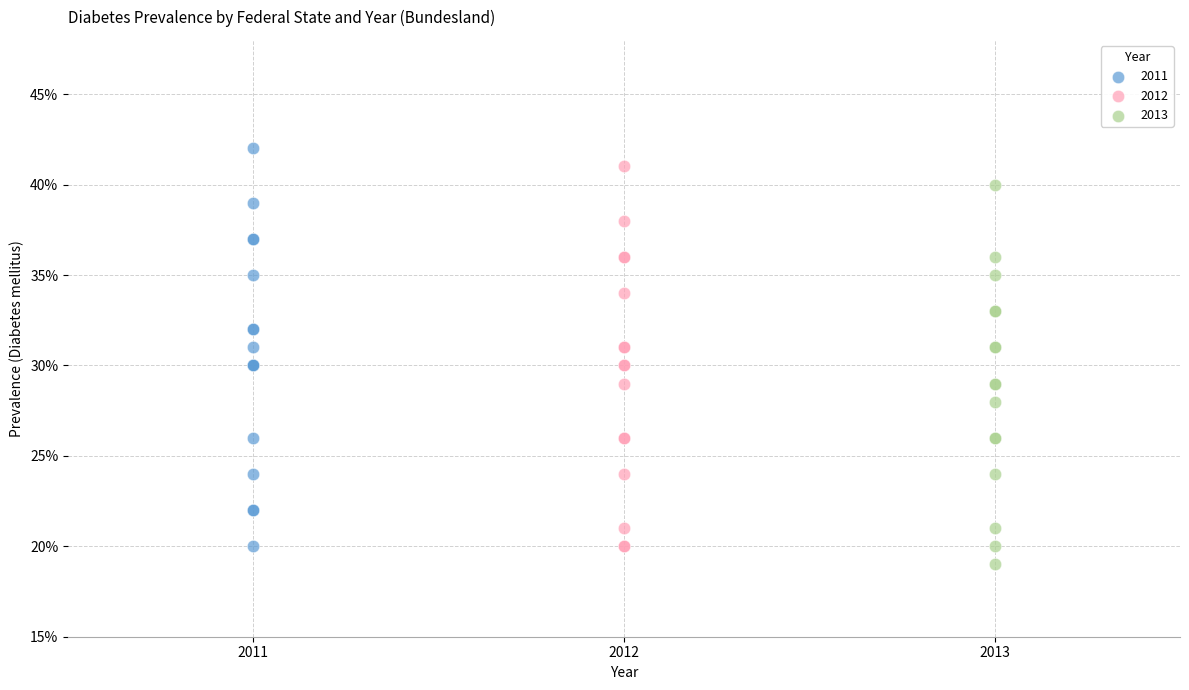

What are all the series names shown in the legend?

2011, 2012, 2013